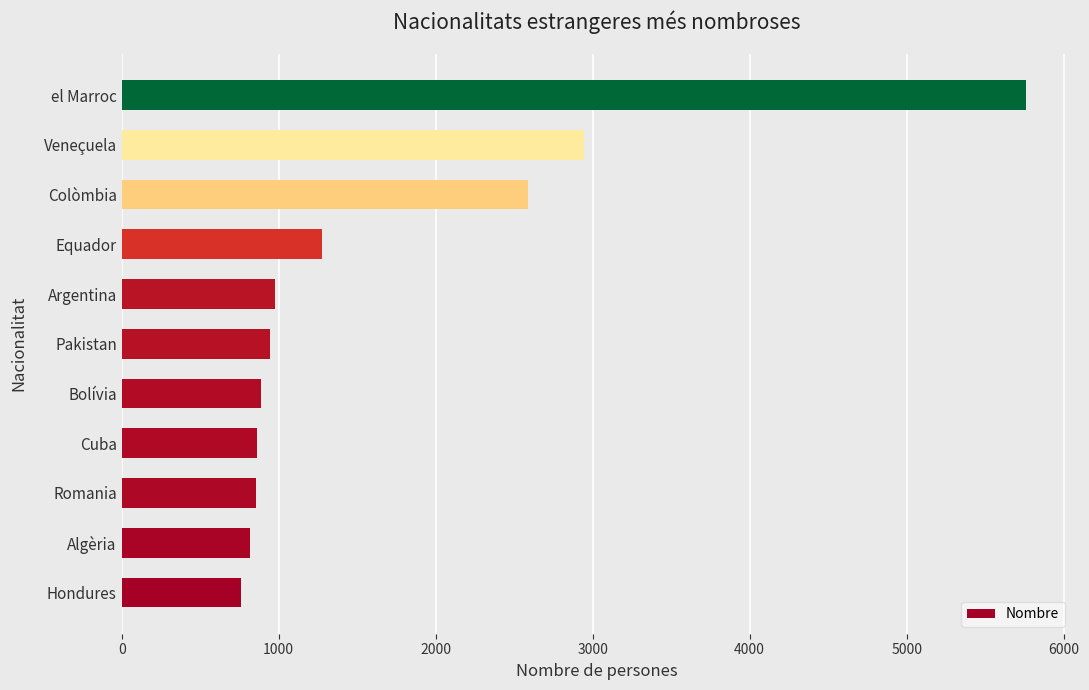

Is it true that the value at Pakistan is 293?

False